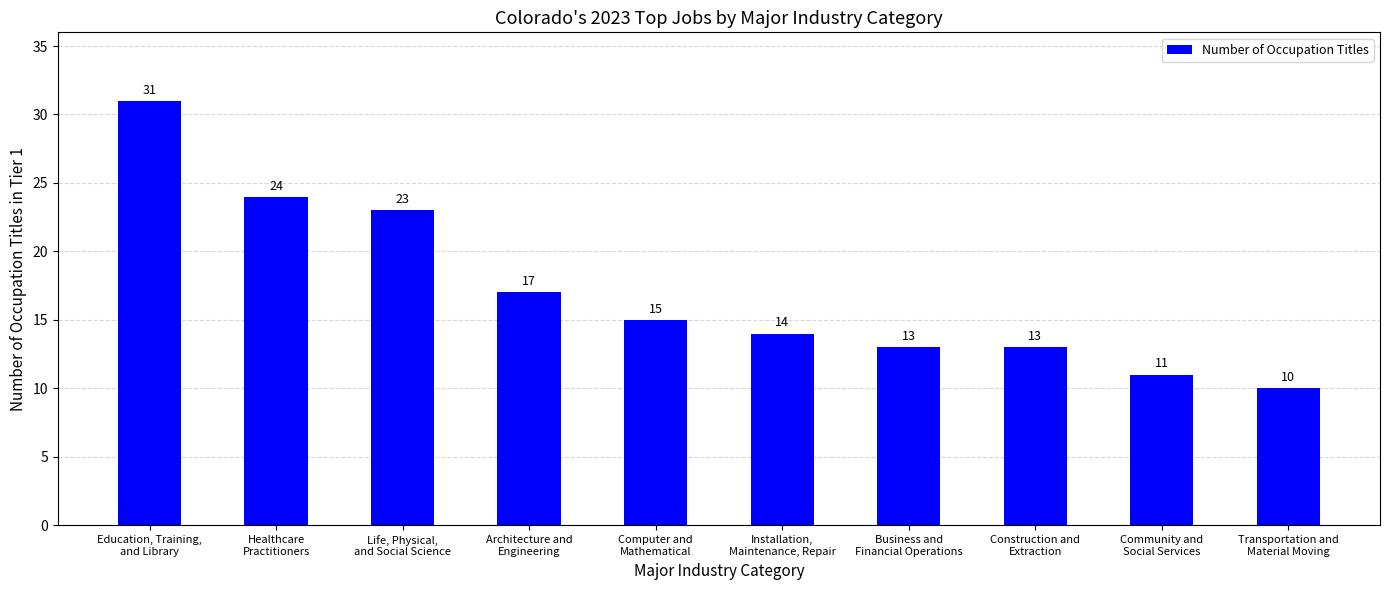

What is the change in value from Education, Training,
and Library to Computer and
Mathematical?

-16